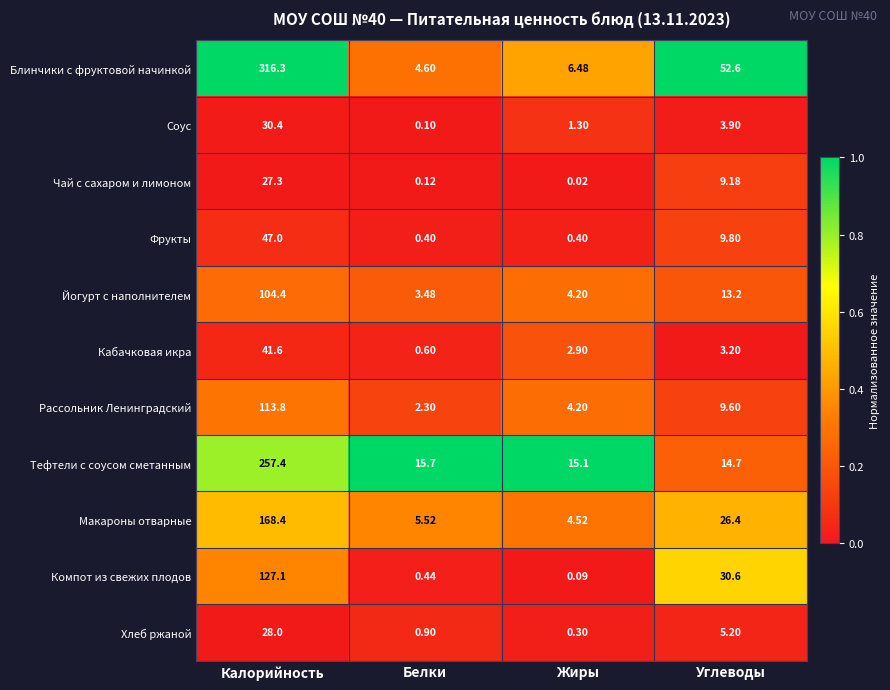

Where is Чай с сахаром и лимоном nearest to the value 13?

Углеводы